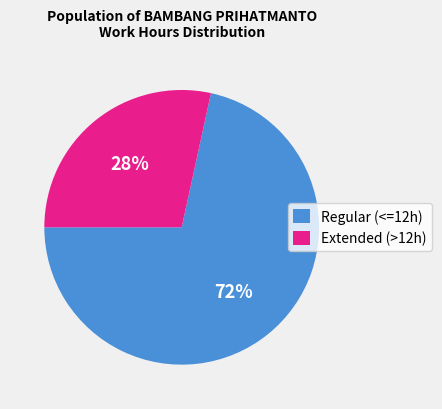

To the nearest percent, what portion does Extended (>12h) represent?

28%